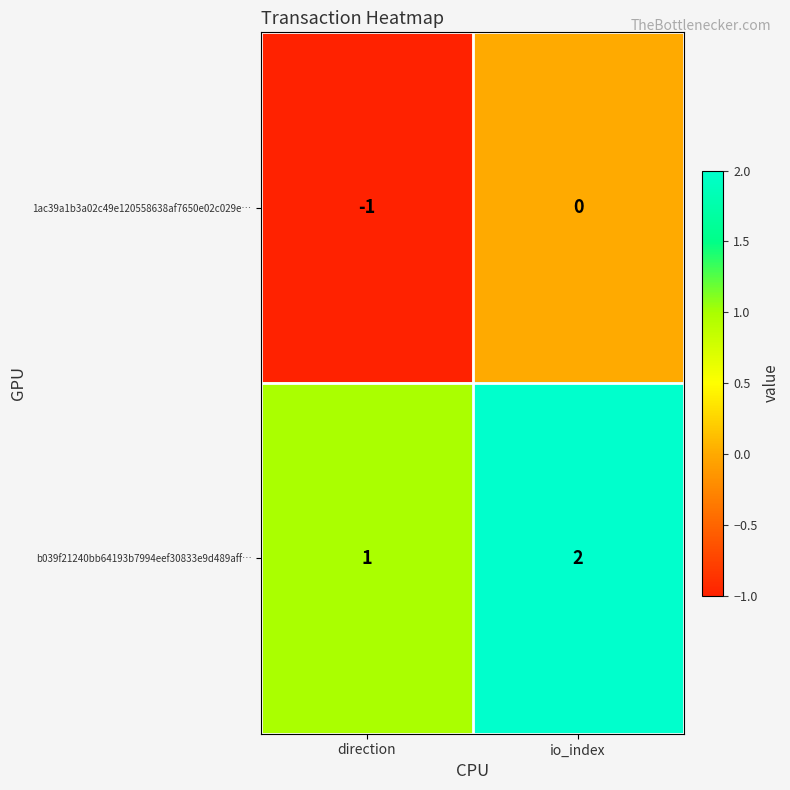

Where is b039f21240bb64193b7994eef30833e9d489aff… nearest to the value 1?

direction